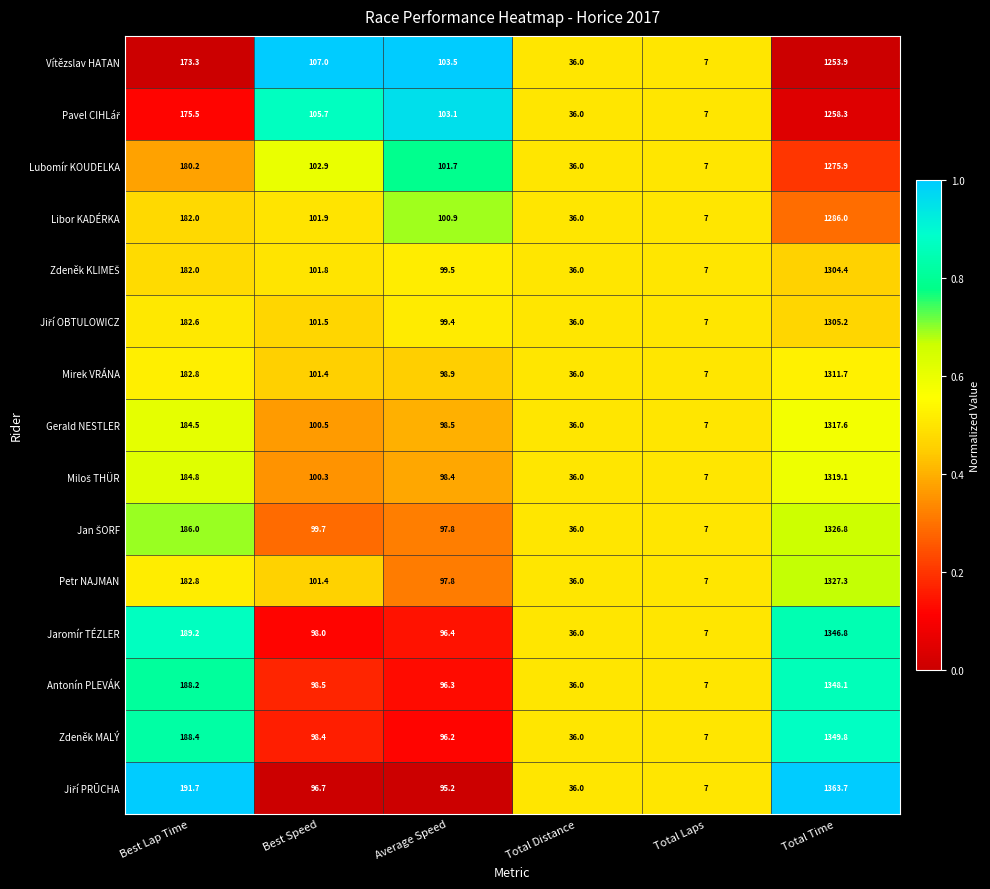

Which category has the lowest value across all series?

Total Laps